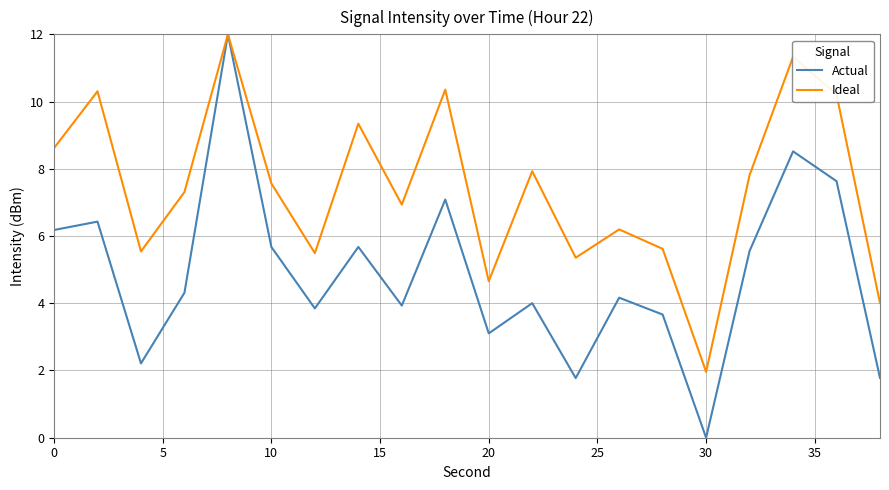

Which series has the largest total across all categories?

Ideal